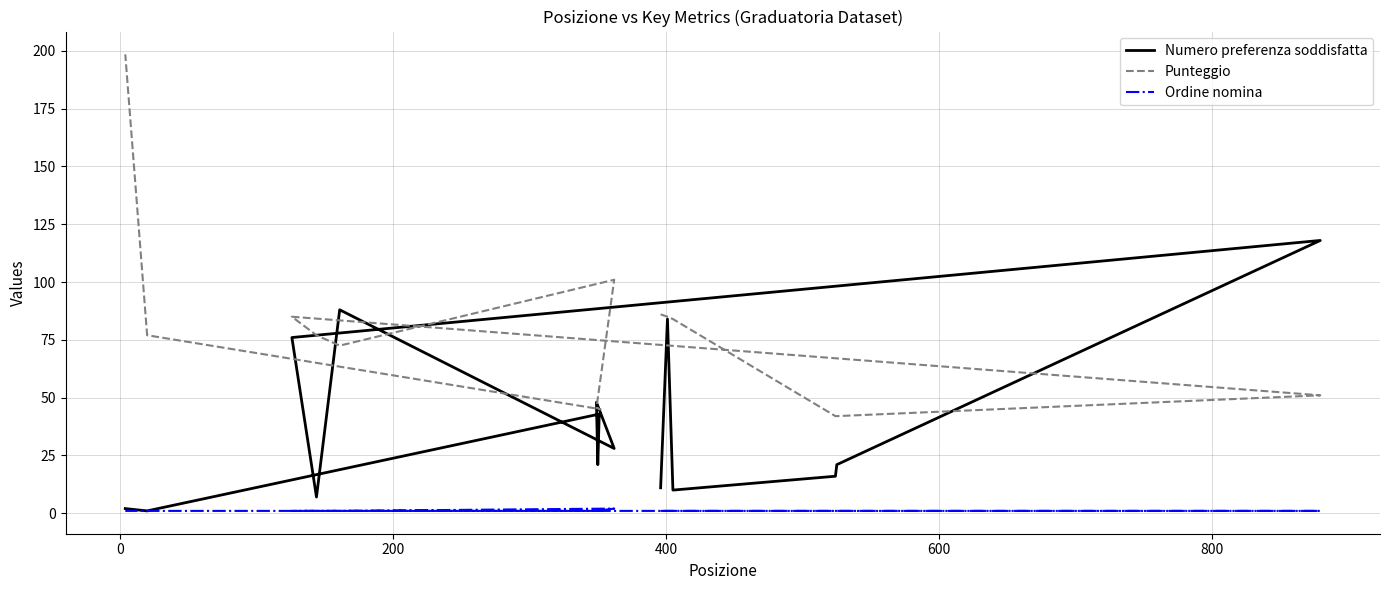

Is the value of Punteggio at 1000 greater than the value of Ordine nomina at 1000?

Yes